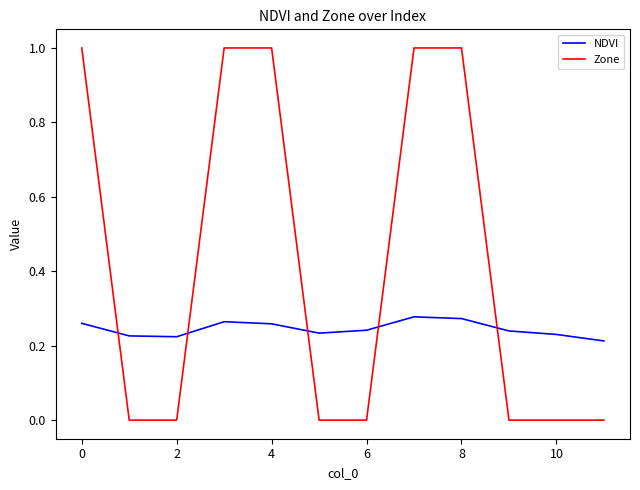

How many lines are shown in the chart?

2